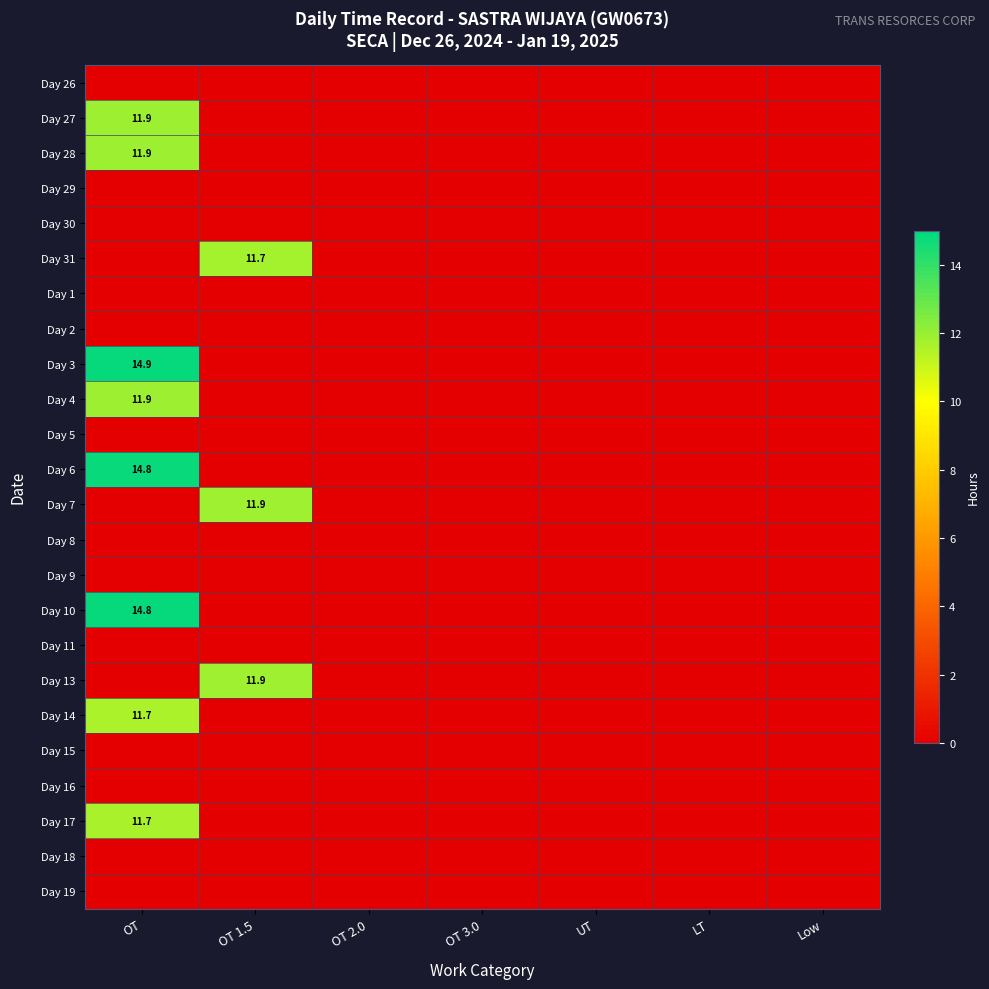

At which label is Day 13 closest to 5?

OT